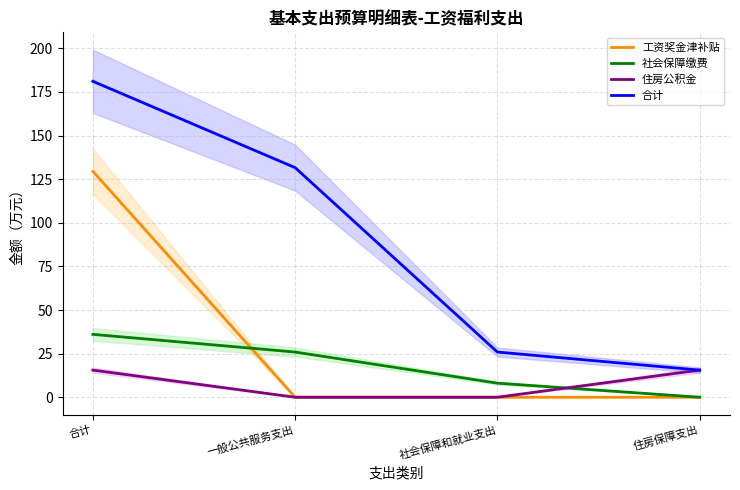

Is the value of 社会保障缴费 at 社会保障和就业支出 greater than the value of 工资奖金津补贴 at 一般公共服务支出?

Yes